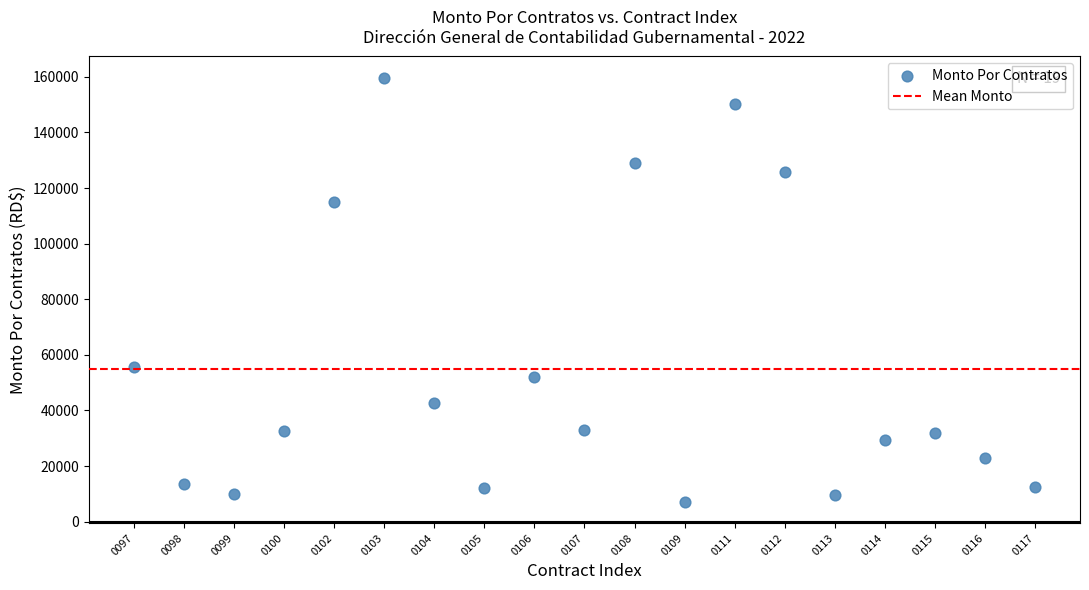

What Y value in the scatter plot is closest to 83388?

55566.0